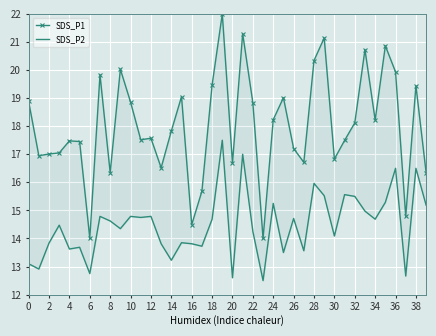

Reading left to right, transcribe all the data shown in this chart.

SDS_P1: 18.9	16.9	17.0	17.0	17.5	17.5	14.0	19.8	16.3	20.0	18.9	17.5	17.6	16.5	17.8	19.1	14.5	15.7	19.5	22.0	16.7	21.3	18.8	14.0	18.2	19.0	17.2	16.7	20.3	21.1	16.8	17.5	18.1	20.7	18.2	20.9	19.9	14.8	19.4	16.3
SDS_P2: 13.1	12.9	13.8	14.5	13.6	13.7	12.8	14.8	14.6	14.4	14.8	14.8	14.8	13.8	13.2	13.8	13.8	13.7	14.7	17.5	12.6	17.0	14.2	12.5	15.2	13.5	14.7	13.6	16.0	15.5	14.1	15.6	15.5	15.0	14.7	15.3	16.5	12.7	16.5	15.2